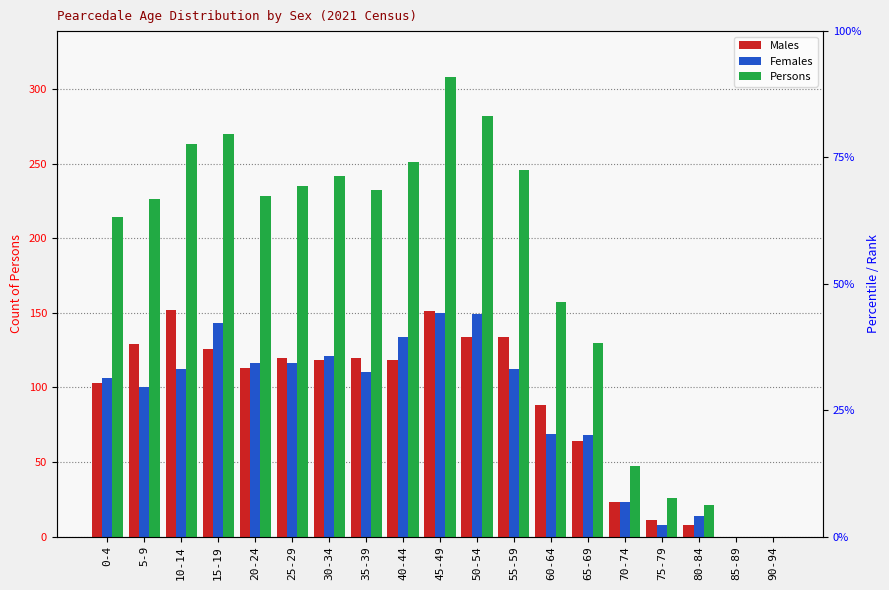

Reading left to right, list all the values displayed in this chart.

Males: 0-4=103	5-9=129	10-14=152	15-19=126	20-24=113	25-29=120	30-34=118	35-39=120	40-44=118	45-49=151	50-54=134	55-59=134	60-64=88	65-69=64	70-74=23	75-79=11	80-84=8	85-89=0	90-94=0
Females: 0-4=106	5-9=100	10-14=112	15-19=143	20-24=116	25-29=116	30-34=121	35-39=110	40-44=134	45-49=150	50-54=149	55-59=112	60-64=69	65-69=68	70-74=23	75-79=8	80-84=14	85-89=0	90-94=0
Persons: 0-4=214	5-9=226	10-14=263	15-19=270	20-24=228	25-29=235	30-34=242	35-39=232	40-44=251	45-49=308	50-54=282	55-59=246	60-64=157	65-69=130	70-74=47	75-79=26	80-84=21	85-89=0	90-94=0